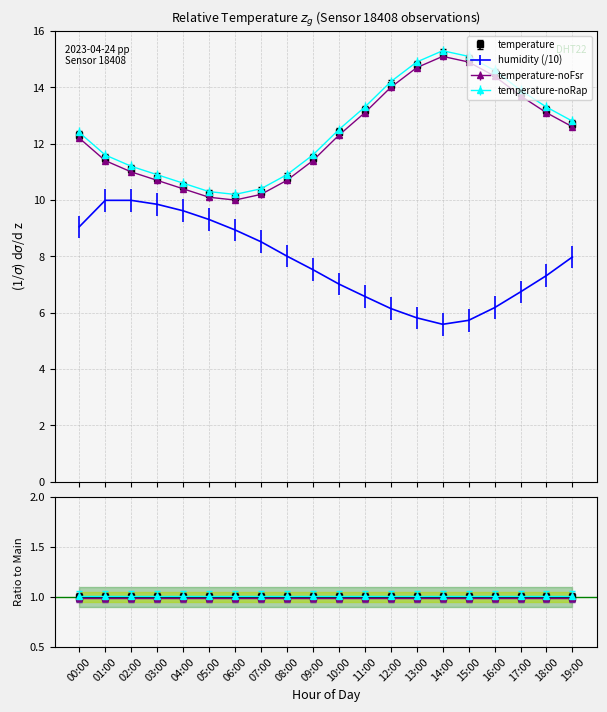

At which label does temperature_noRap first exceed 12?

00:00